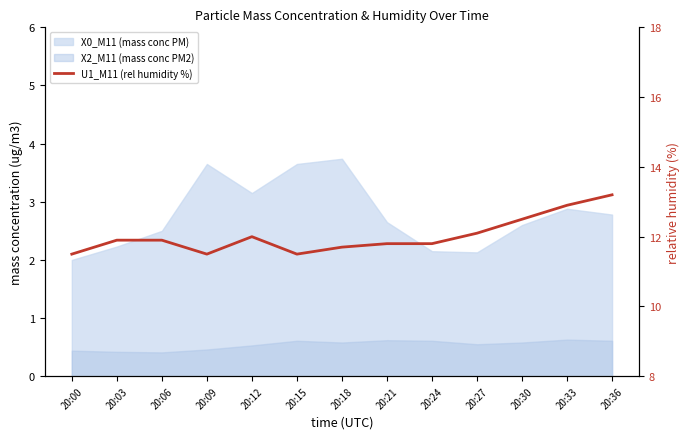

What is the change in value from 20:00 to 20:36?

+1.7